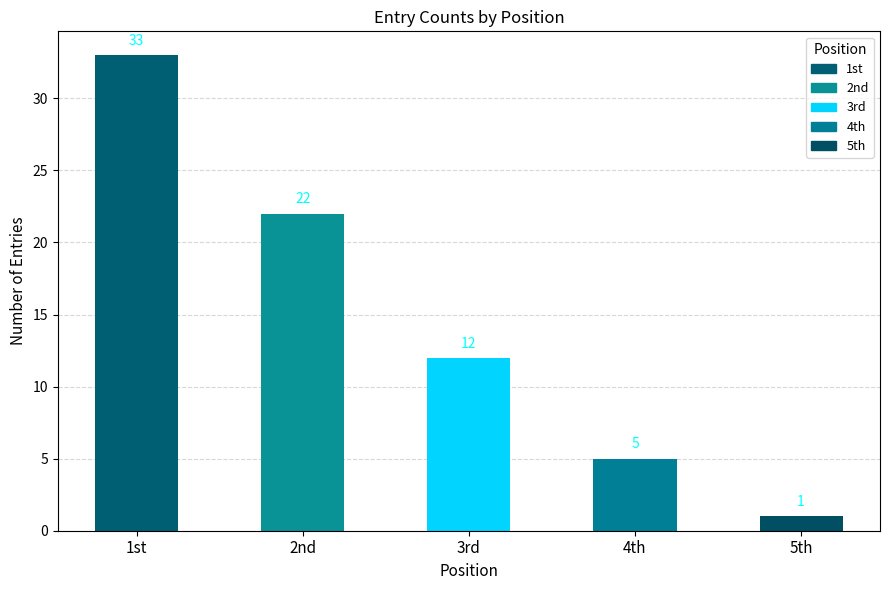

Count the values in the range 5 to 22.

3